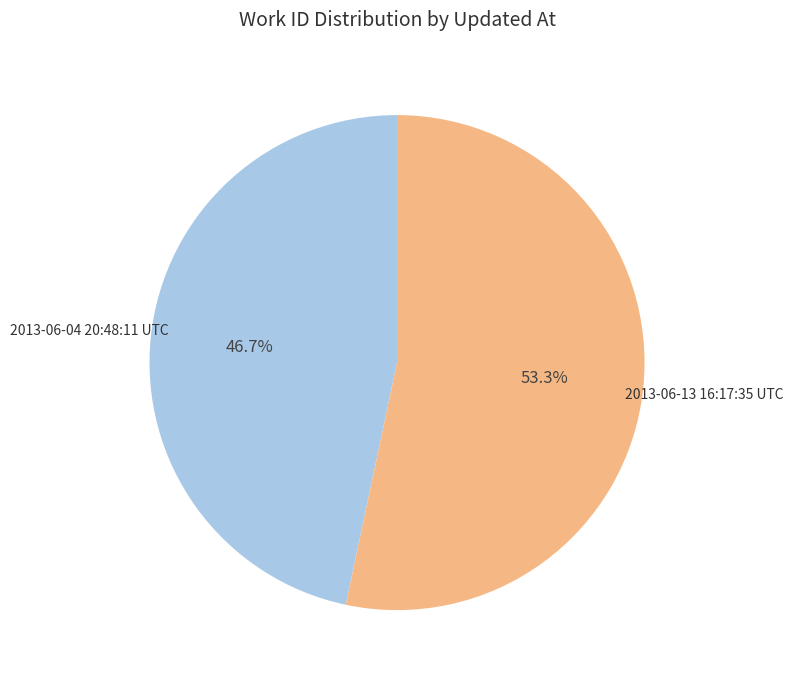

Approximately how many times larger is the value at 2013-06-13 16:17:35 UTC compared to 2013-06-04 20:48:11 UTC?

1.1